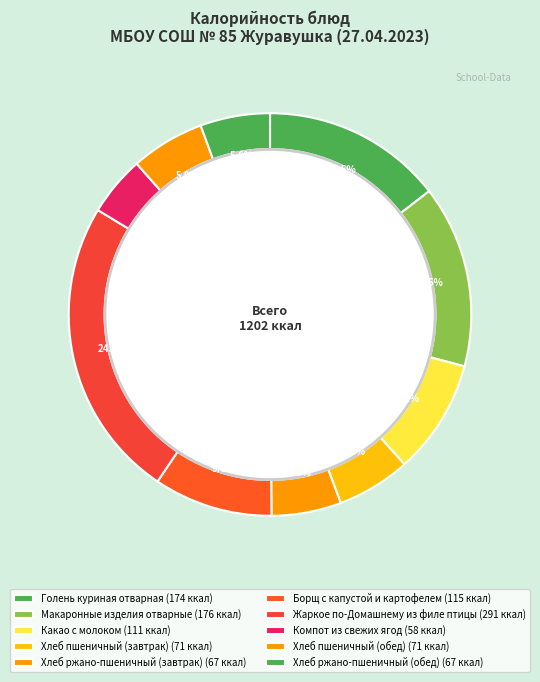

What is the total percentage of Компот из свежих ягод and Какао с молоком?

14.0%